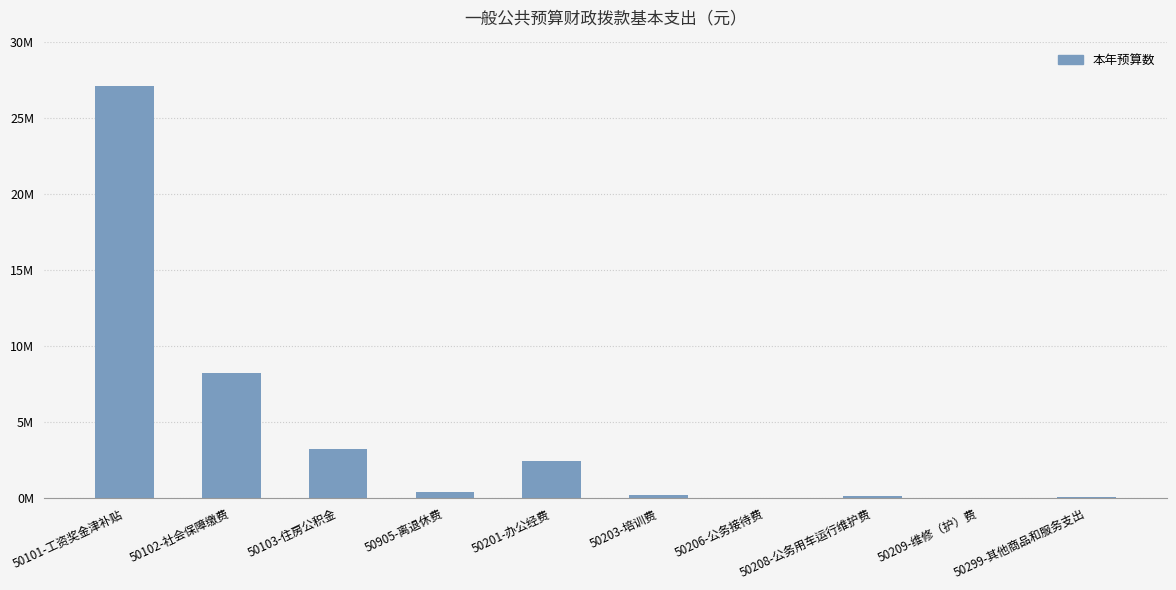

Reading right to left, transcribe all the data shown in this chart.

45510.0	26900.0	141200.0	13266.8	220796.4	2438999.4	372280.0	3261996.7	8237547.5	27115566.0